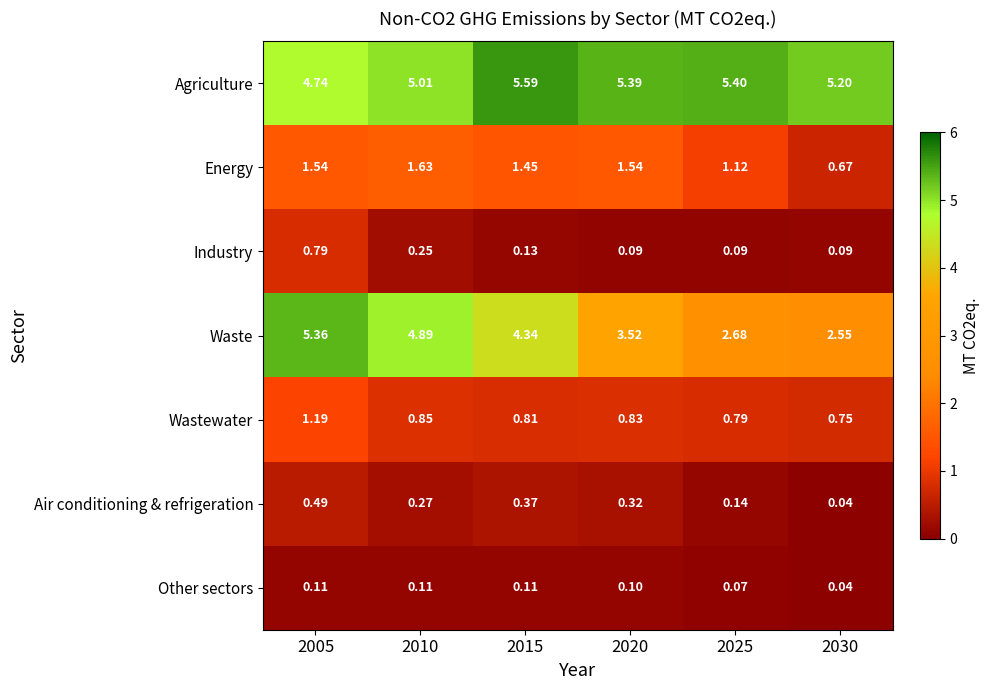

Is the value of Industry at 2005 greater than the value of Wastewater at 2030?

Yes